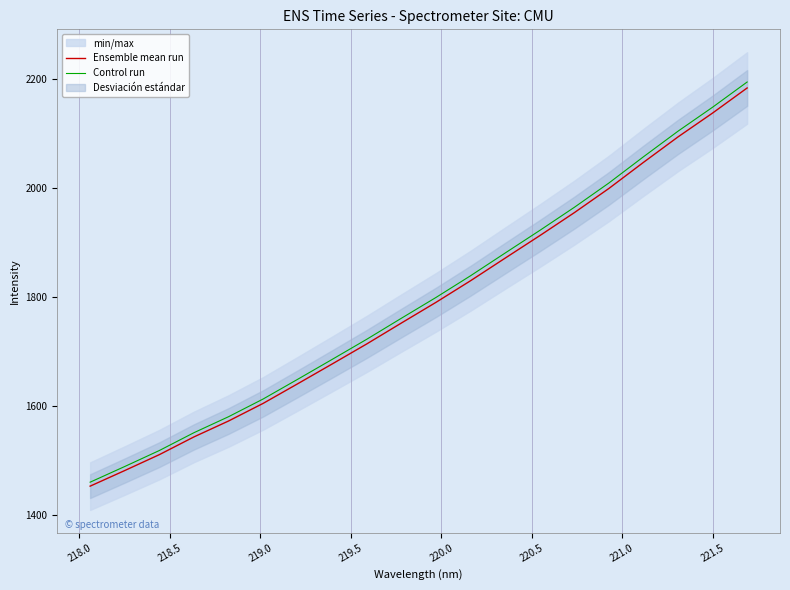

What is the maximum value for Control run?

2194.4